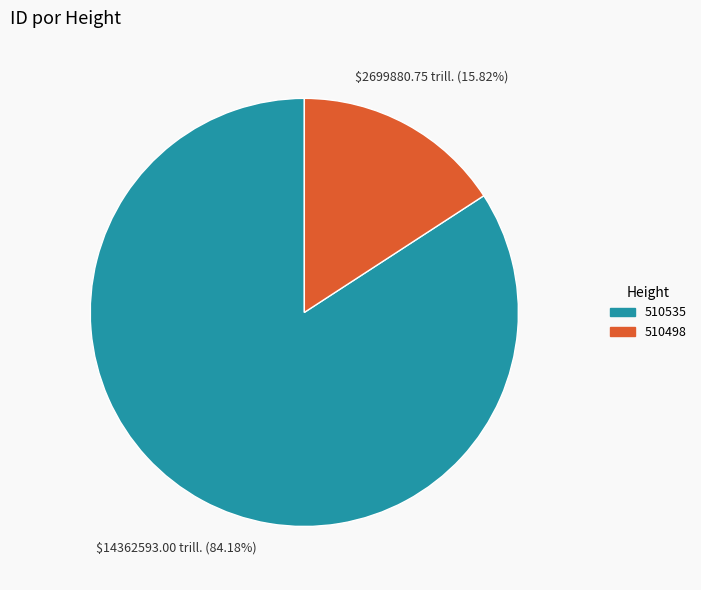

Which slice represents more than half of the pie?

510535